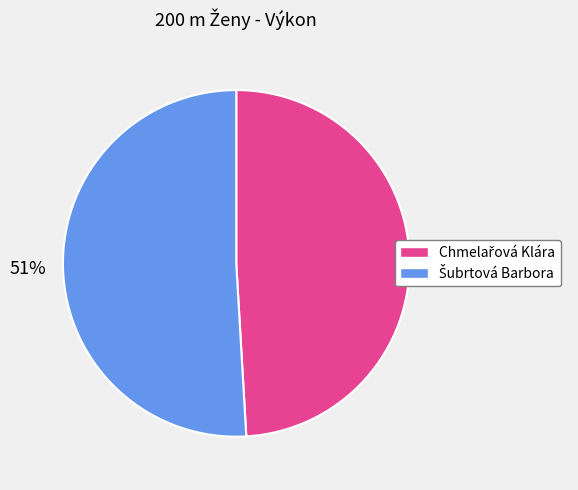

To the nearest percent, what is the difference between the largest and smallest slice percentages?

2%